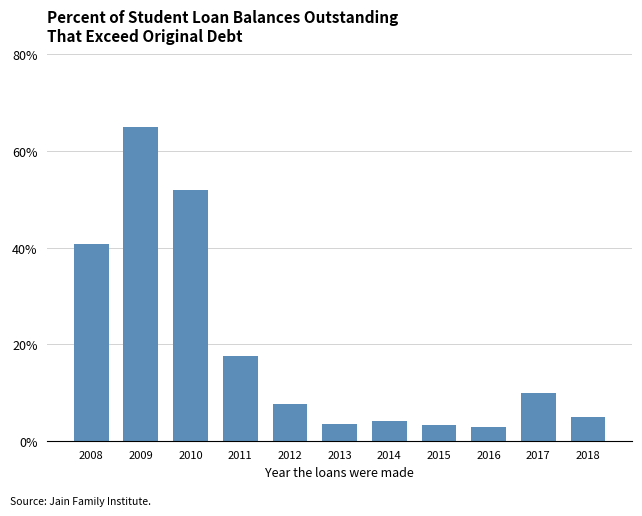

What is the sum of the values at 2012 and 2009?

72.6